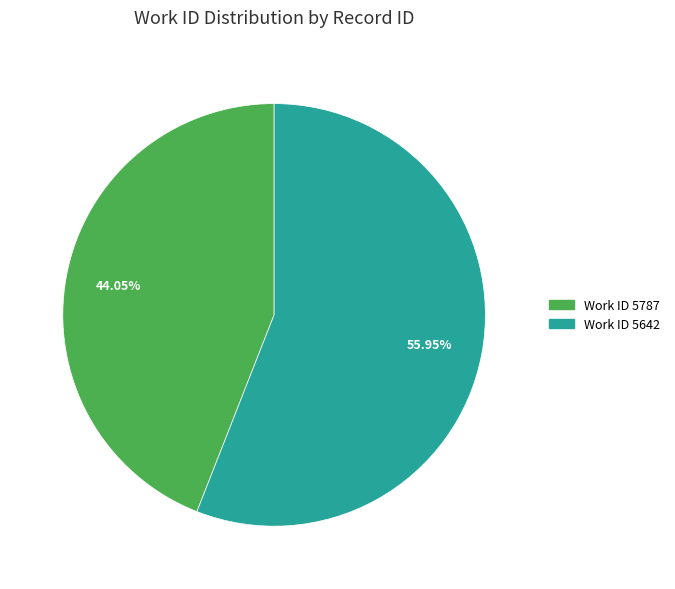

Count the number of slices in the pie.

2